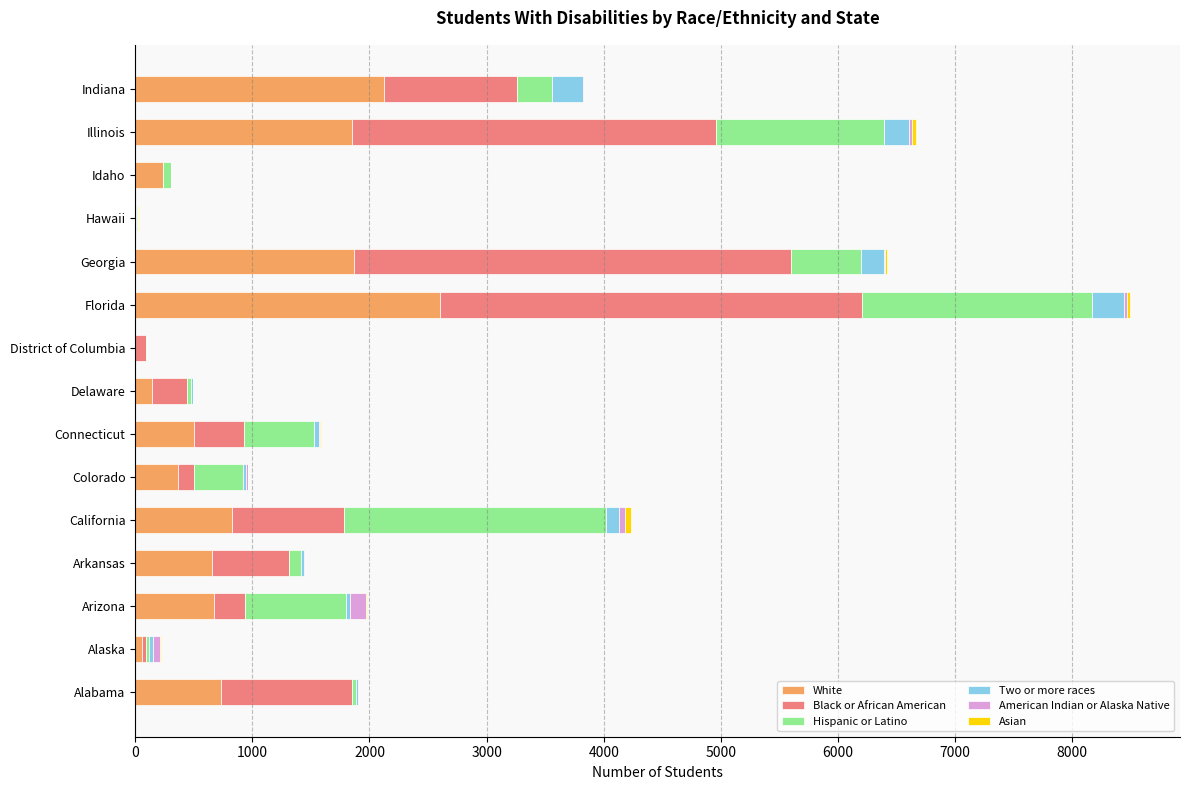

At which label does White reach its peak?

Florida